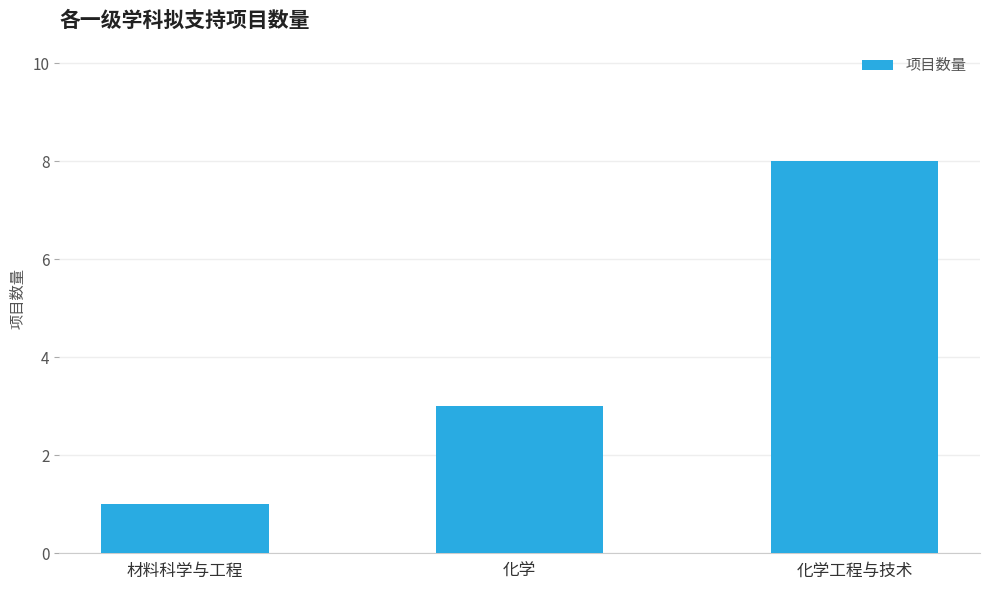

What is the approximate value at 材料科学与工程?

1